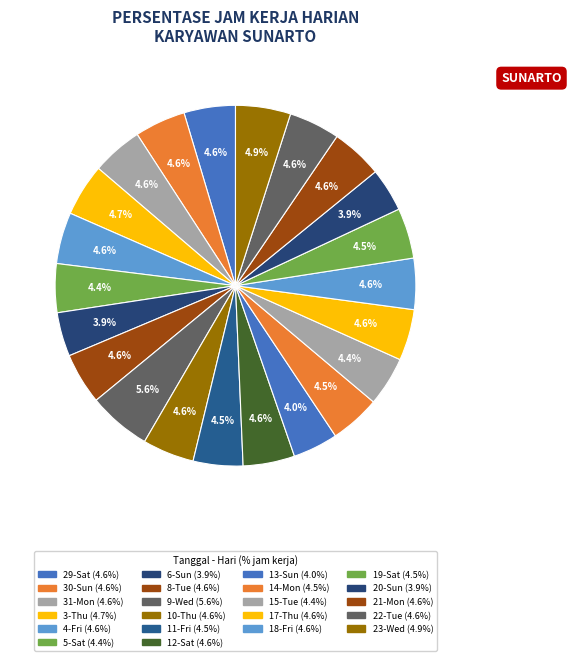

Is there any slice that represents more than half of the pie?

No